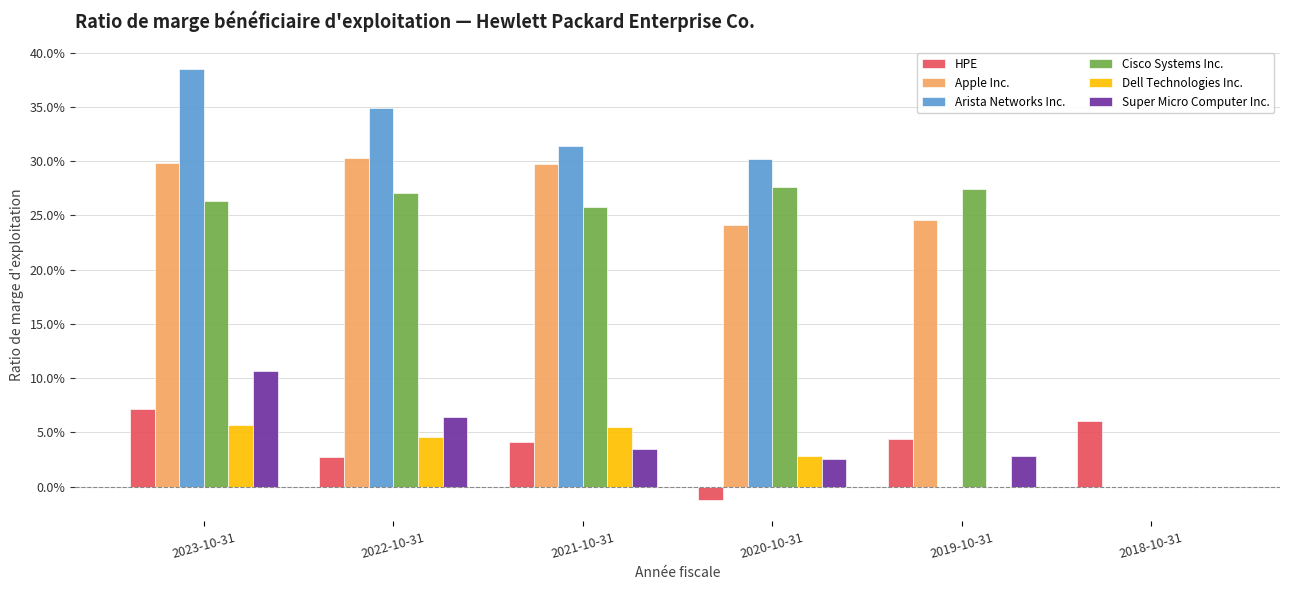

What is the difference between the maximum and minimum values in the Super Micro Computer Inc. series?

0.1